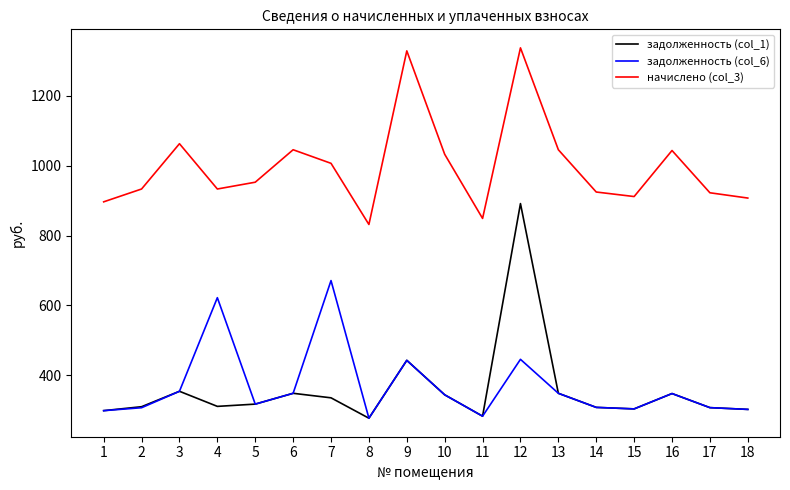

Rank the series by their maximum value, from highest to lowest.

начислено (col_3), задолженность (col_1), задолженность (col_6)